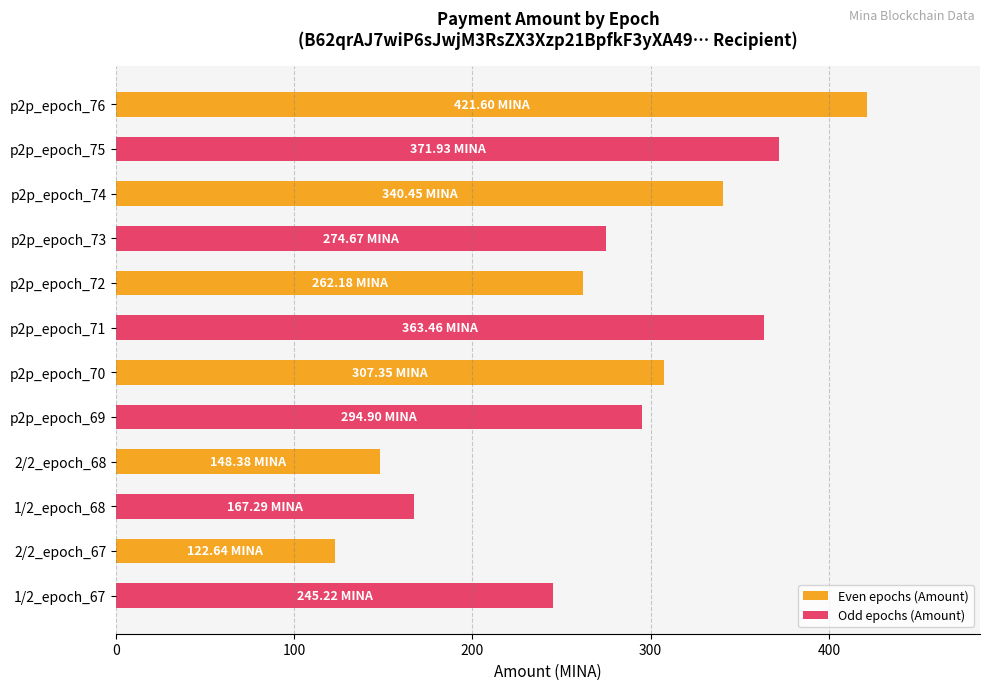

How many data points does each series have?

12